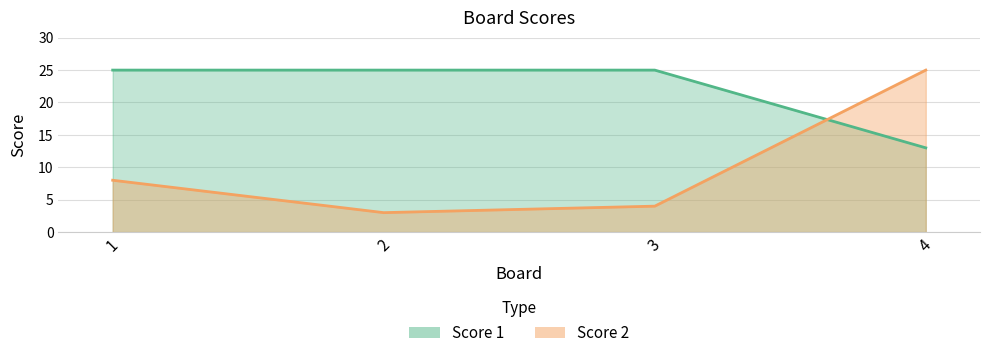

Is the value of Score 2 at 3 greater than the value of Score 1 at 3?

No